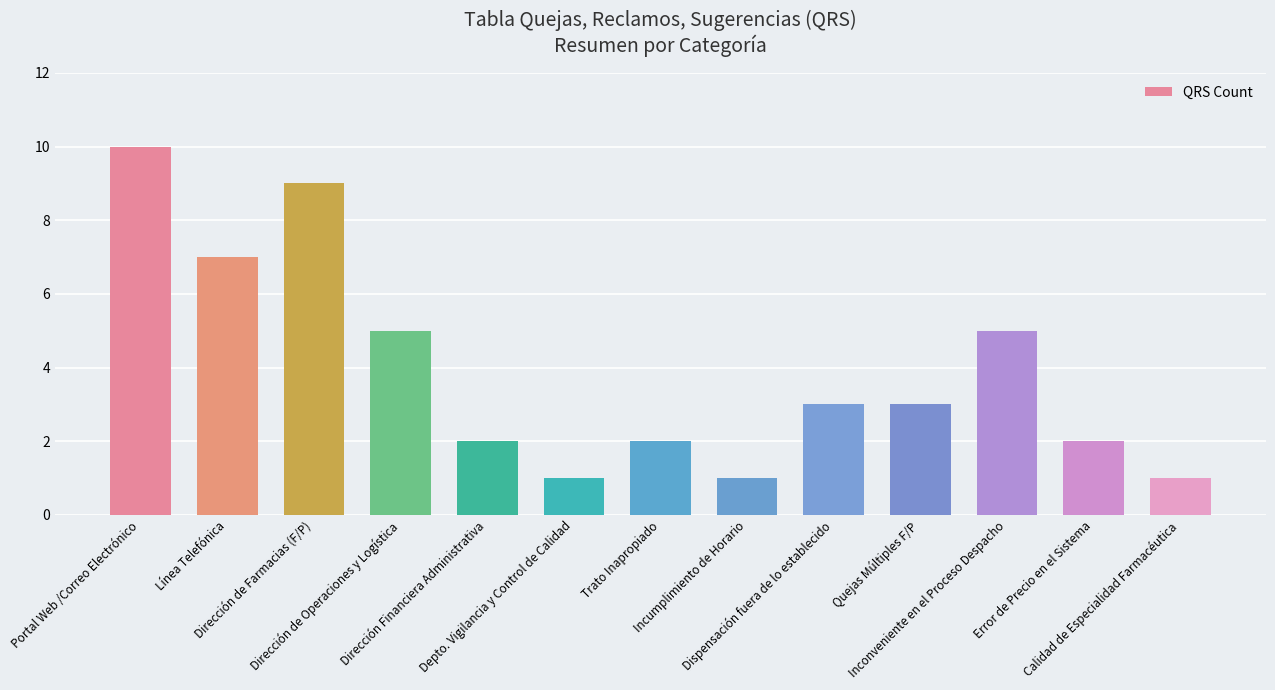

Is it true that the value at Inconveniente en el Proceso Despacho is 5?

True